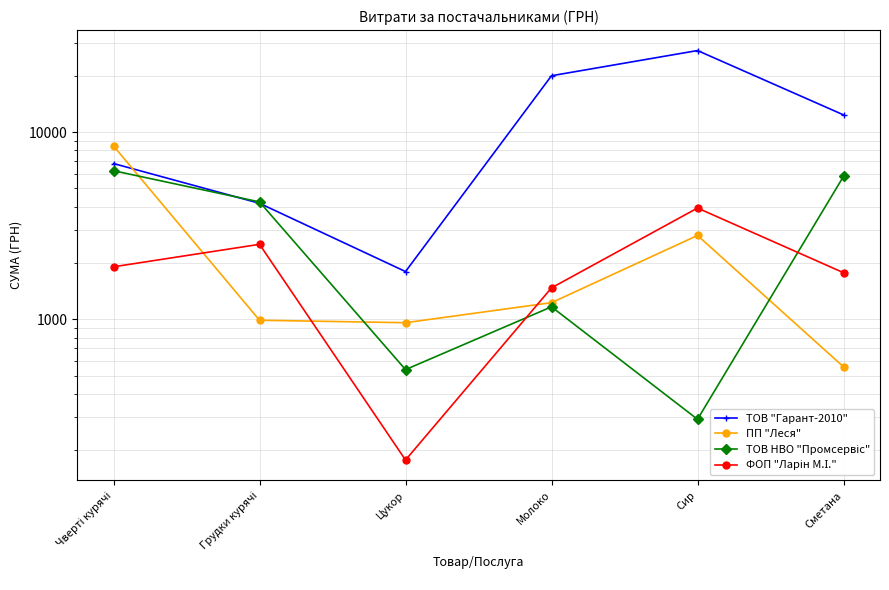

What is the total value across all series at Молоко?

23834.8